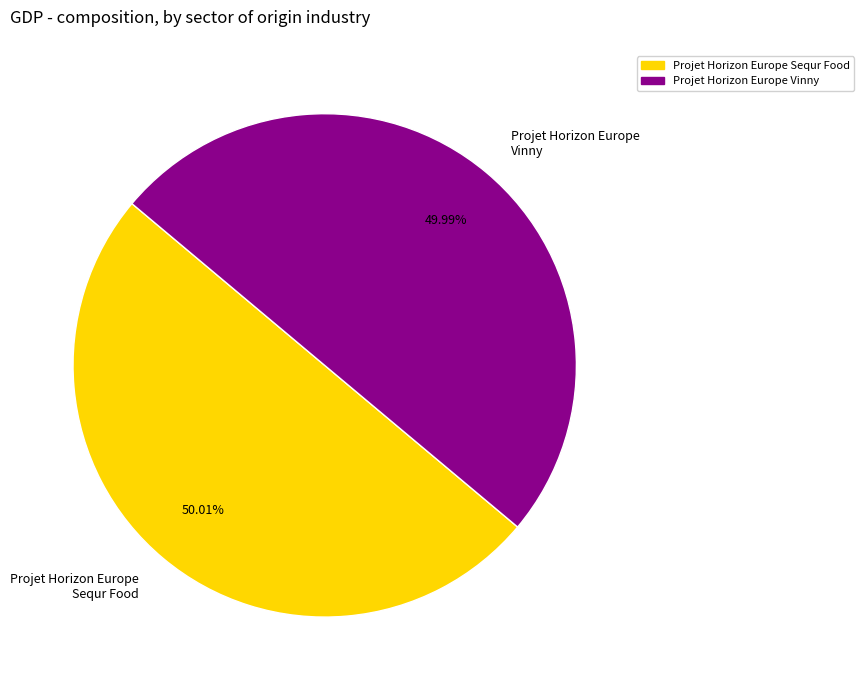

What is the ratio of the value at Projet Horizon Europe Vinny to the value at Projet Horizon Europe Sequr Food?

1.0